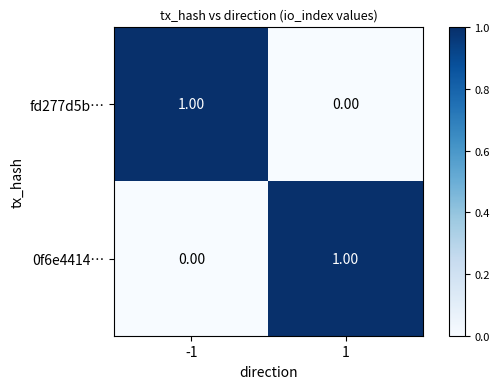

Rank the series at 1 from lowest to highest value.

fd277d5b…, 0f6e4414…